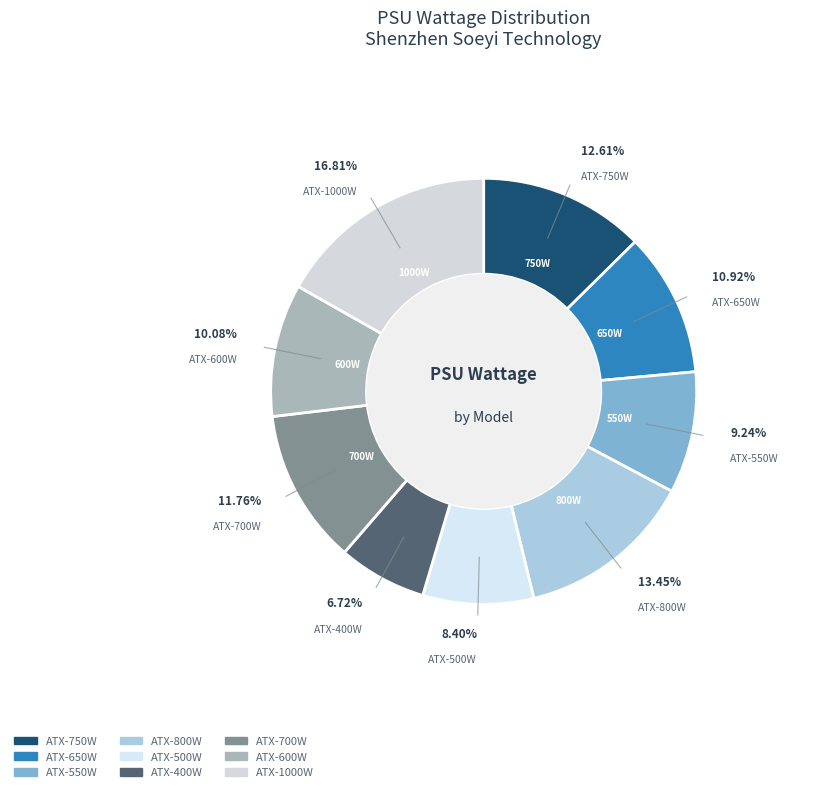

To the nearest percent, what is the difference between the largest and smallest slice percentages?

10%